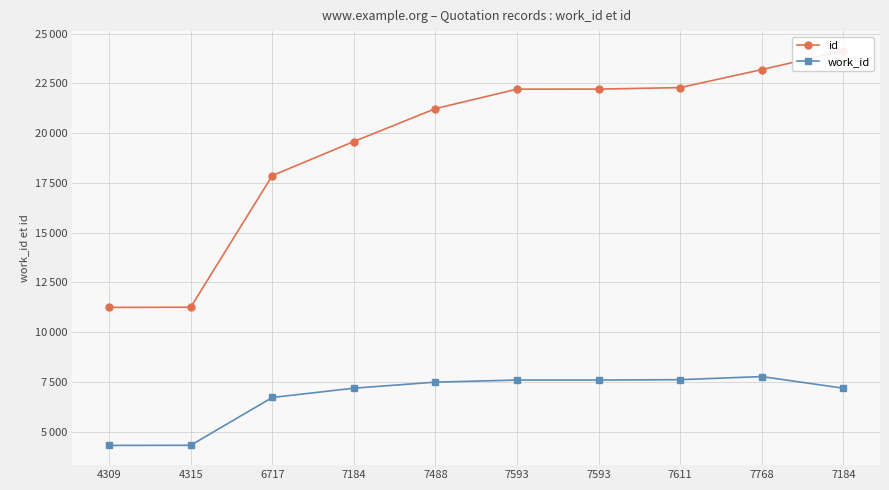

What is the difference between the id values at 7488 and 7611?

1056